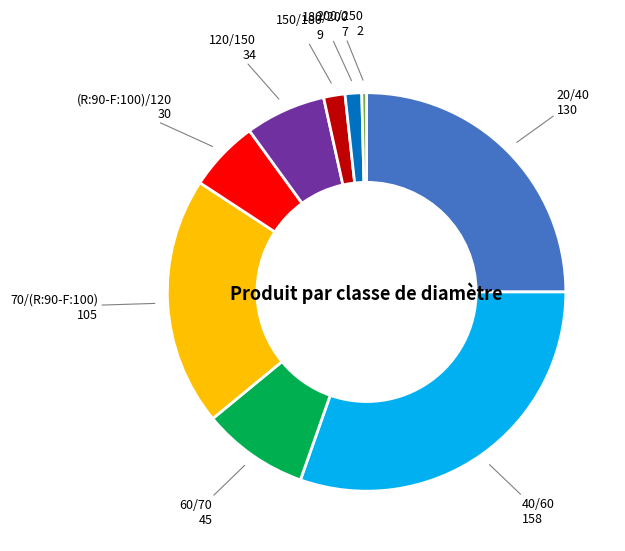

Does any single category account for the majority?

No